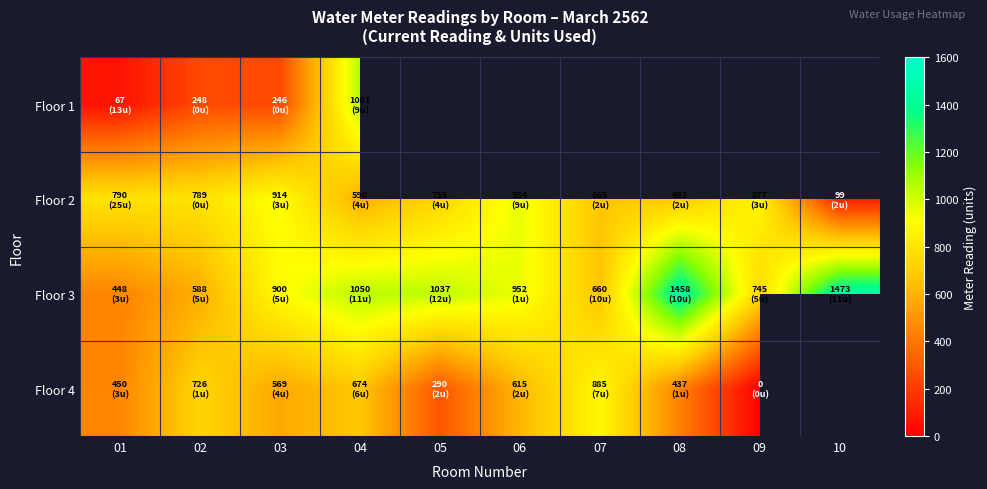

List the labels in order of Floor 3 value, largest first.

10, 08, 04, 05, 06, 03, 09, 07, 02, 01